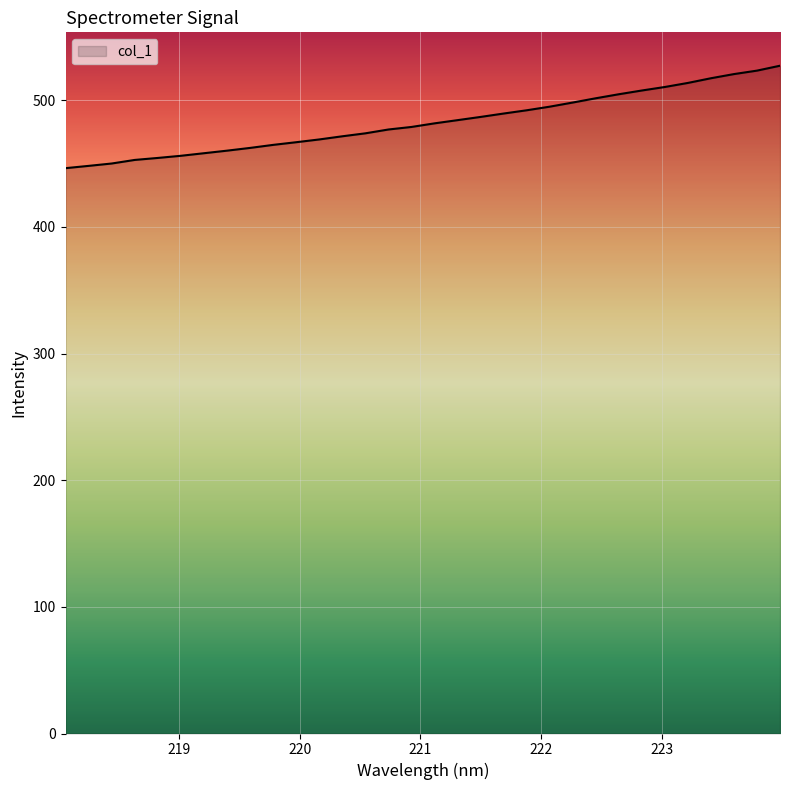

What is the maximum value shown in the chart?

527.3